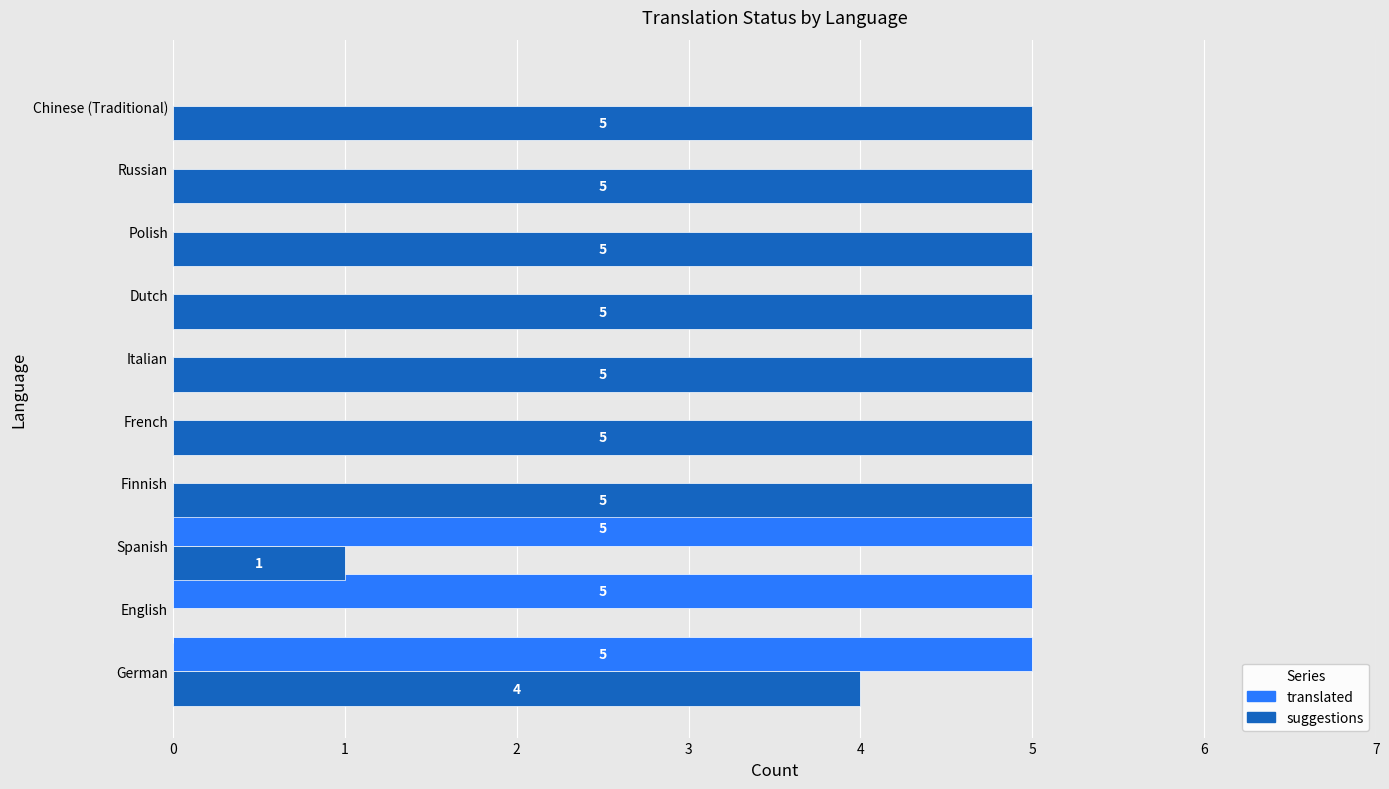

What is the total value across all series at English?

5